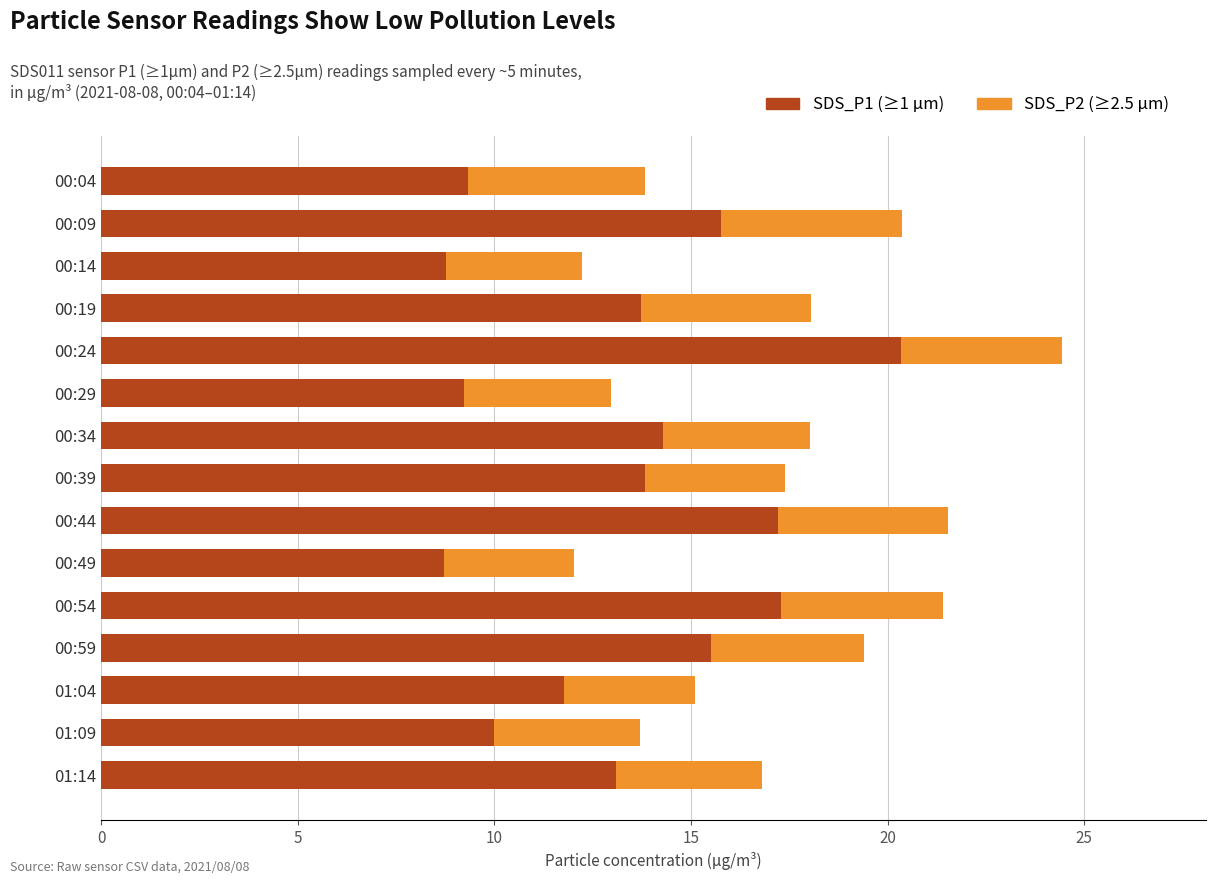

At which category is the sum across all series the highest?

00:24